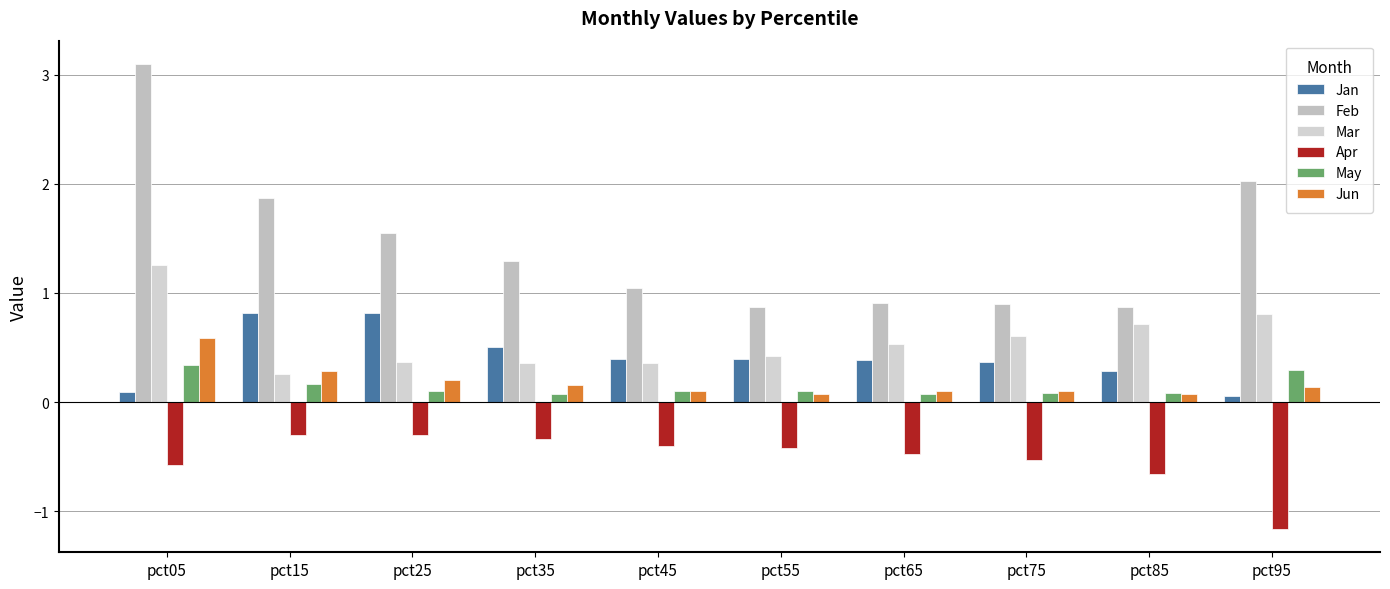

Which label corresponds to the smallest value in the chart?

pct95